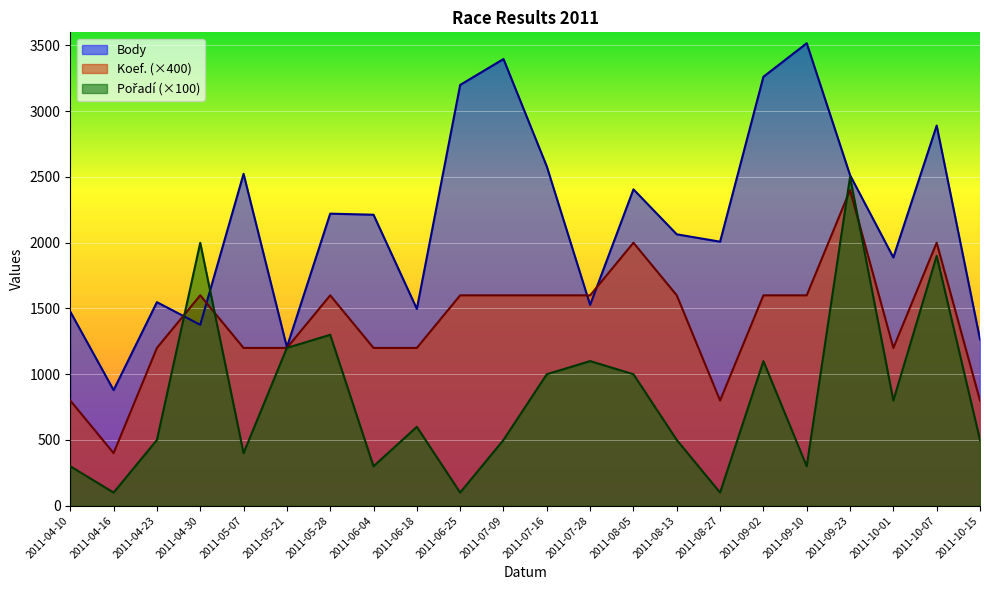

Reading left to right, list all the values displayed in this chart.

Body: 1476	879	1548	1376	2524	1206	2221	2213	1497	3200	3397	2580	1527	2406	2064	2008	3262	3517	2514	1888	2891	1265
Koef.: 800	400	1200	1600	1200	1200	1600	1200	1200	1600	1600	1600	1600	2000	1600	800	1600	1600	2400	1200	2000	800
Pořadí: 300	100	500	2000	400	1200	1300	300	600	100	500	1000	1100	1000	500	100	1100	300	2500	800	1900	500